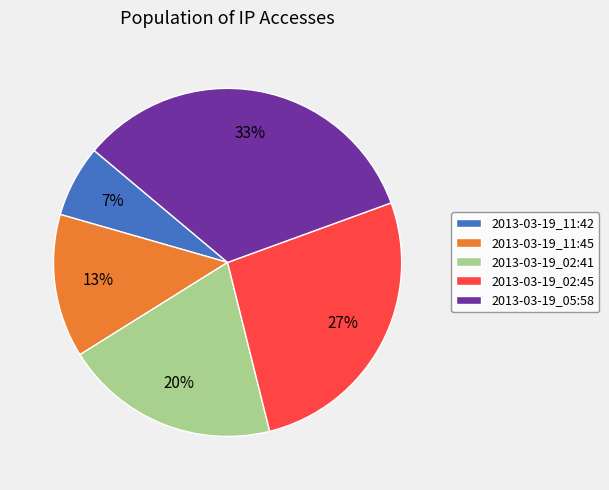

To the nearest percent, what is the average slice percentage?

20%